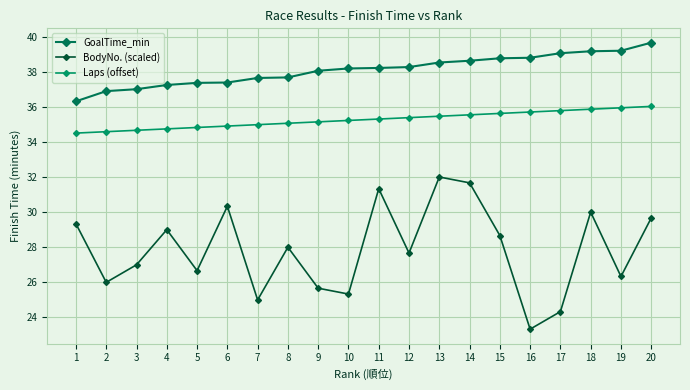

True or false: GoalTime_min has a value of 22.9 at 3.

False